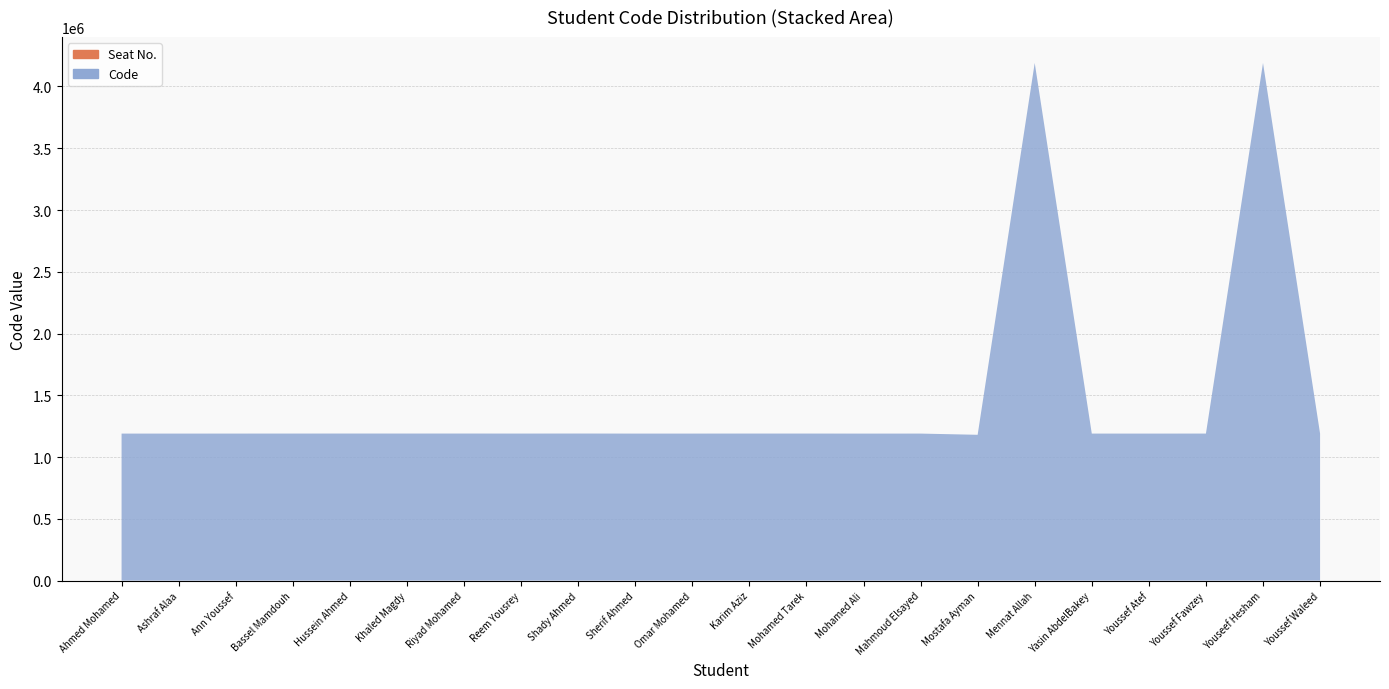

Reading left to right, list all the values displayed in this chart.

Seat No.: Ahmed Mohamed=0	Ashraf Alaa=0	Ann Youssef=0	Bassel Mamdouh=0	Hussein Ahmed=0	Khaled Magdy=0	Riyad Mohamed=0	Reem Yousrey=0	Shady Ahmed=0	Sherif Ahmed=0	Omar Mohamed=0	Karim Aziz=0	Mohamed Tarek=0	Mohamed Ali=0	Mahmoud Elsayed=0	Mostafa Ayman=0	Mennat Allah=0	Yasin AbdelBakey=0	Youssef Atef=0	Youssef Fawzey=0	Youseef Hesham=0	Youssef Waleed=0
Code: Ahmed Mohamed=1190036	Ashraf Alaa=1190068	Ann Youssef=1190152	Bassel Mamdouh=1190319	Hussein Ahmed=1190480	Khaled Magdy=1190392	Riyad Mohamed=1190499	Reem Yousrey=1190239	Shady Ahmed=1190549	Sherif Ahmed=1190081	Omar Mohamed=1190111	Karim Aziz=1190379	Mohamed Tarek=1190323	Mohamed Ali=1190022	Mahmoud Elsayed=1190131	Mostafa Ayman=1180331	Mennat Allah=4190262	Yasin AbdelBakey=1190183	Youssef Atef=1190047	Youssef Fawzey=1190306	Youseef Hesham=4190263	Youssef Waleed=1190049